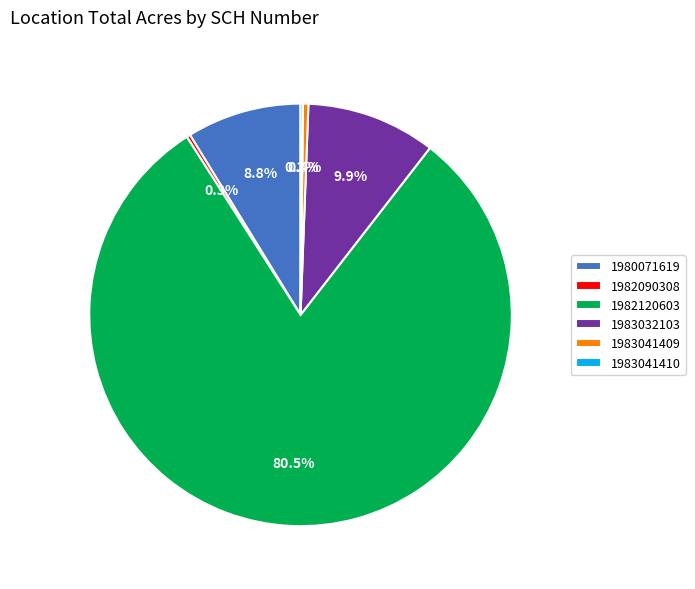

True or false: 1982090308 accounts for 0% of the total.

True